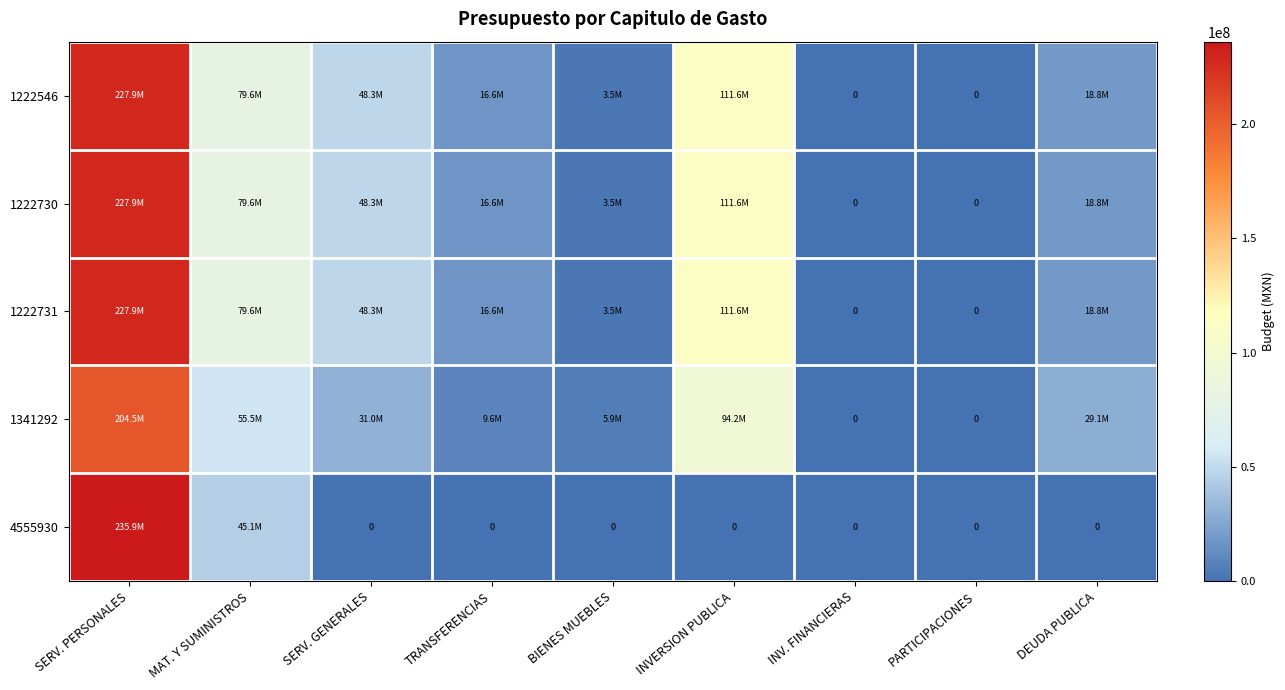

Rank the series at INV. FINANCIERAS from highest to lowest value.

1222546, 1222730, 1222731, 1341292, 4555930